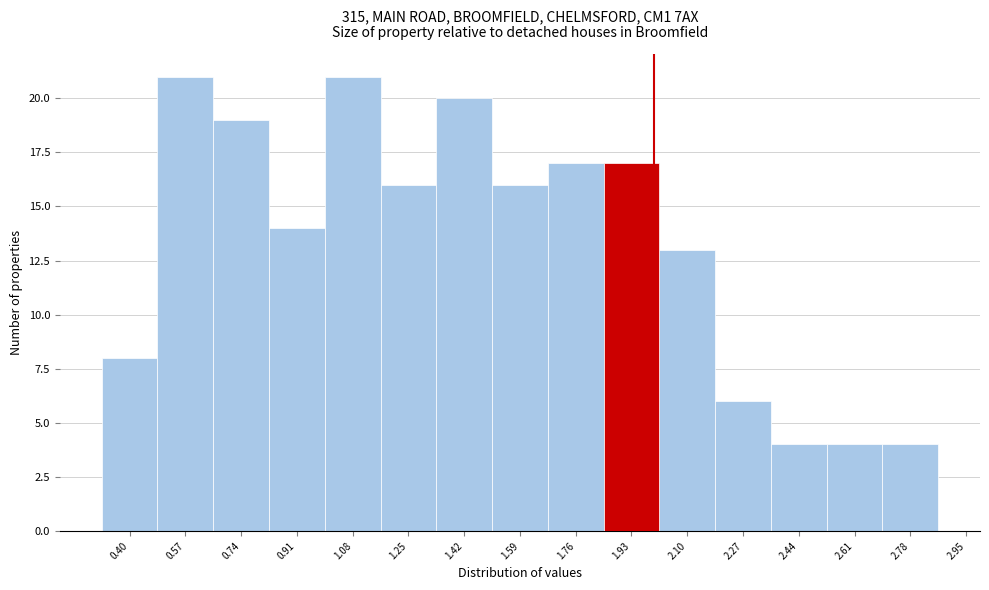

Reading left to right, transcribe this chart: for each bar, give the range it covers on the x-axis and its height. Neither the bar edges nor the heights are printed on the chart, so give them approximately, as read against the axes.

0.315 to 0.485: 8
0.485 to 0.655: 21
0.655 to 0.825: 19
0.825 to 0.995: 14
0.995 to 1.165: 21
1.165 to 1.335: 16
1.335 to 1.505: 20
1.505 to 1.675: 16
1.675 to 1.845: 17
1.845 to 2.015: 17
2.015 to 2.185: 13
2.185 to 2.355: 6
2.355 to 2.525: 4
2.525 to 2.695: 4
2.695 to 2.865: 4